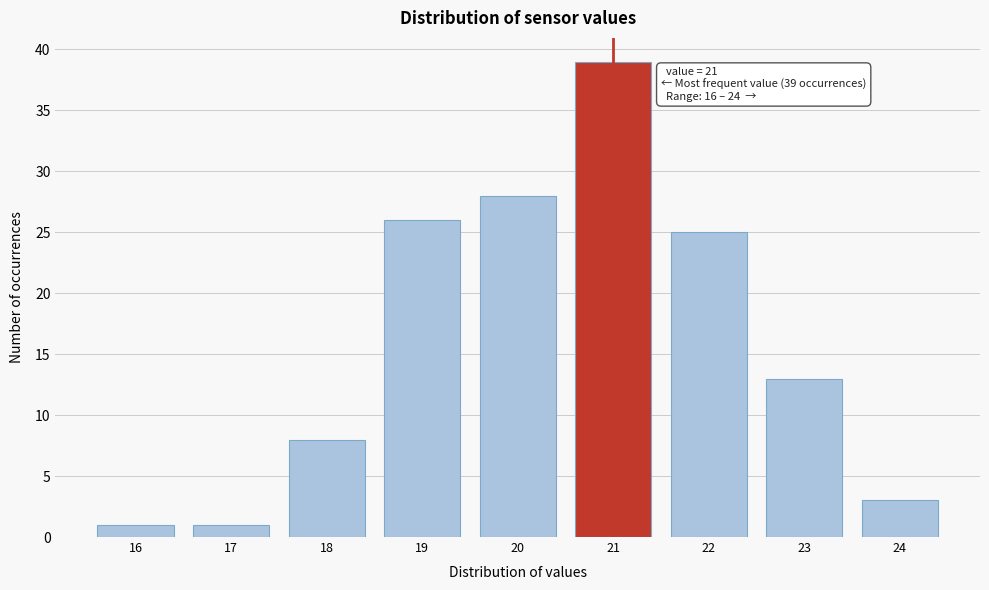

Reading left to right, what are all the values shown in this chart?

16=1	17=1	18=8	19=26	20=28	21=39	22=25	23=13	24=3